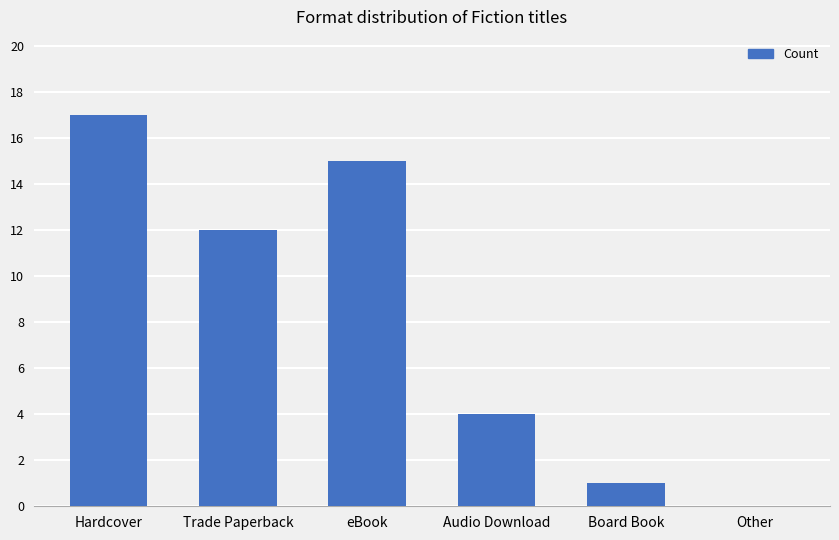

Reading left to right, what are all the values shown in this chart?

17	12	15	4	1	0